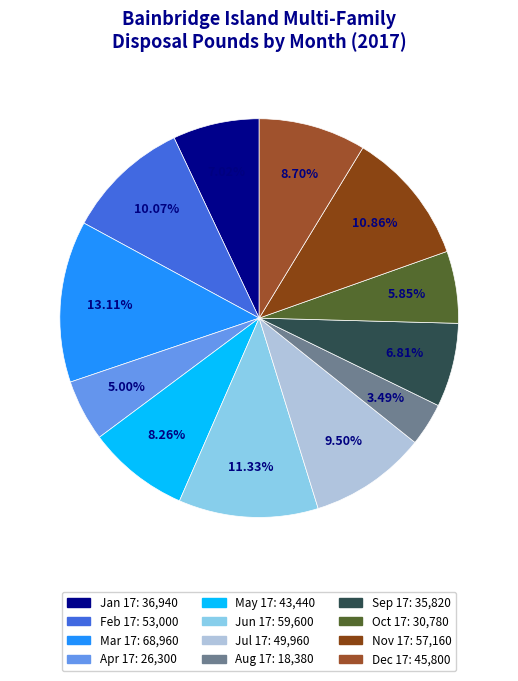

Is the sum of Sep 17 and Mar 17 greater than half?

No